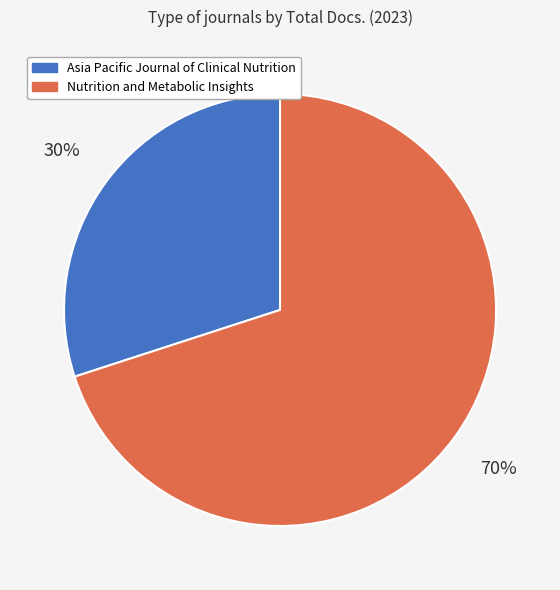

To the nearest percent, what is the difference between the Asia Pacific Journal of Clinical Nutrition and Nutrition and Metabolic Insights slice percentages?

40%